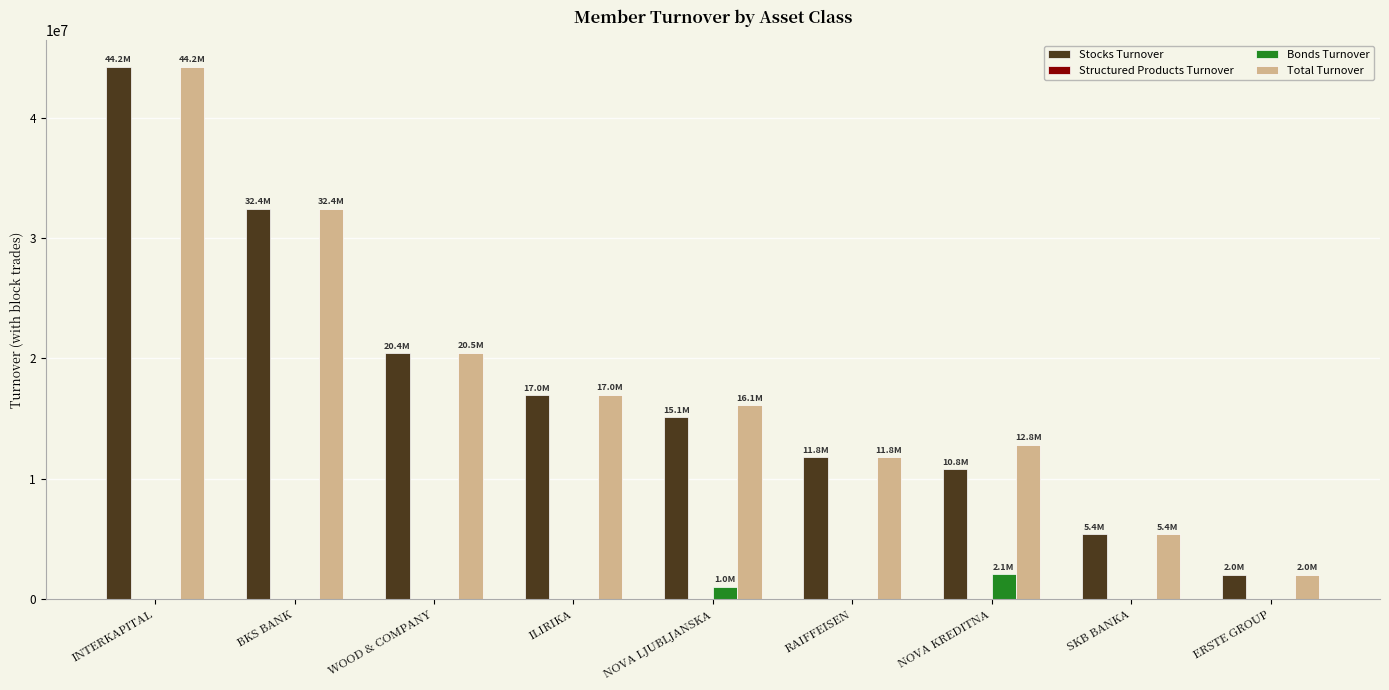

Which label corresponds to the largest value in the chart?

INTERKAPITAL